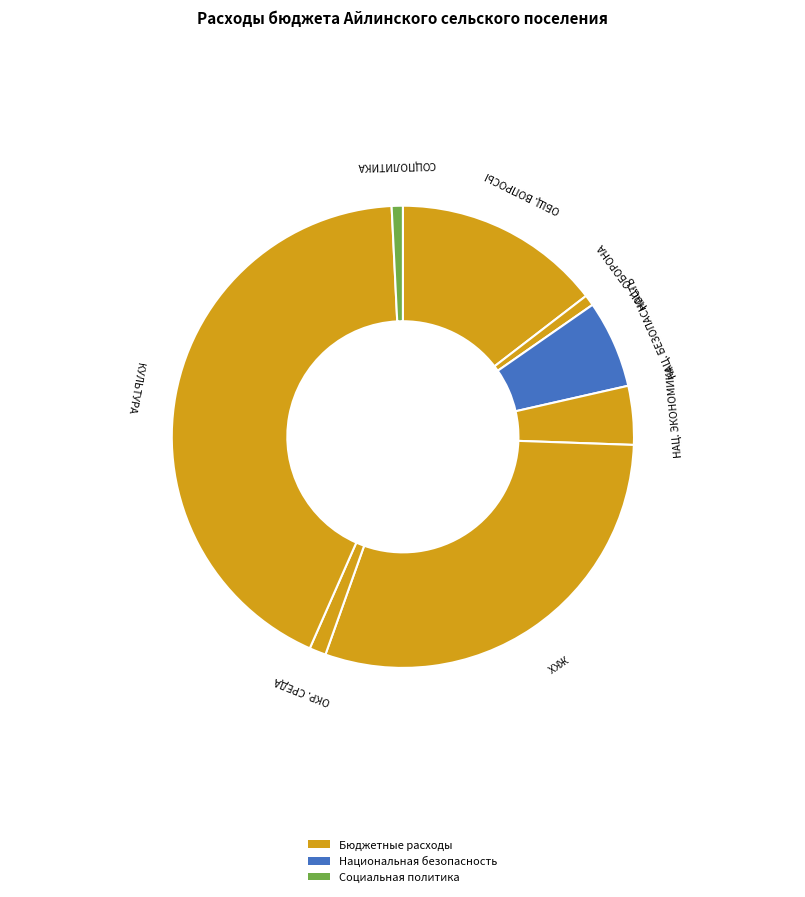

How many slices are in this pie chart?

8